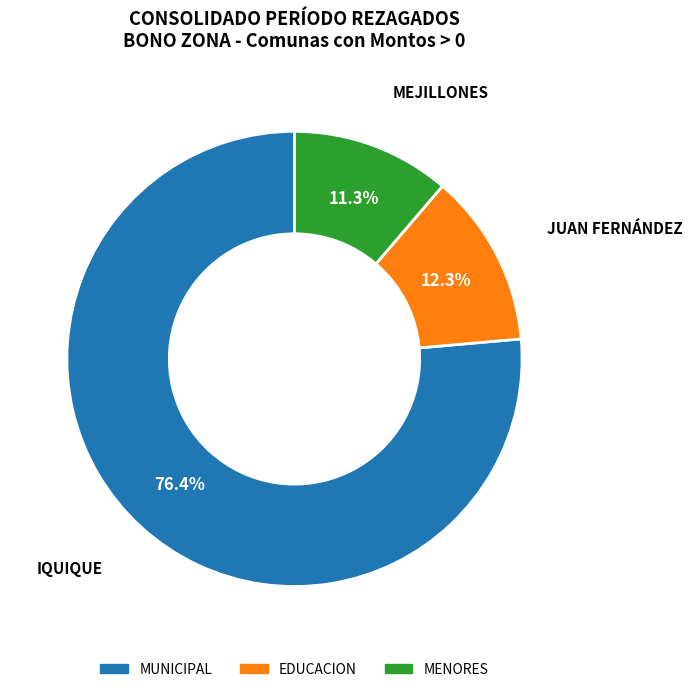

How many slices are in this pie chart?

3